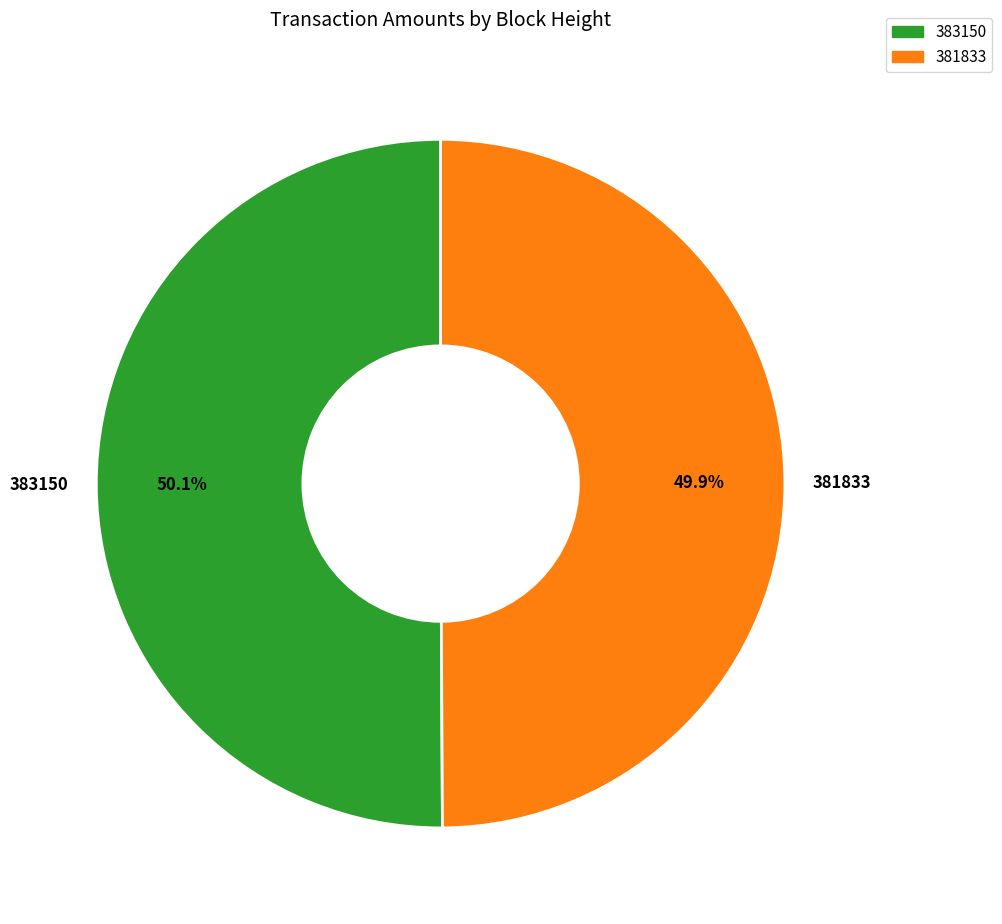

Count the number of slices in the pie.

2